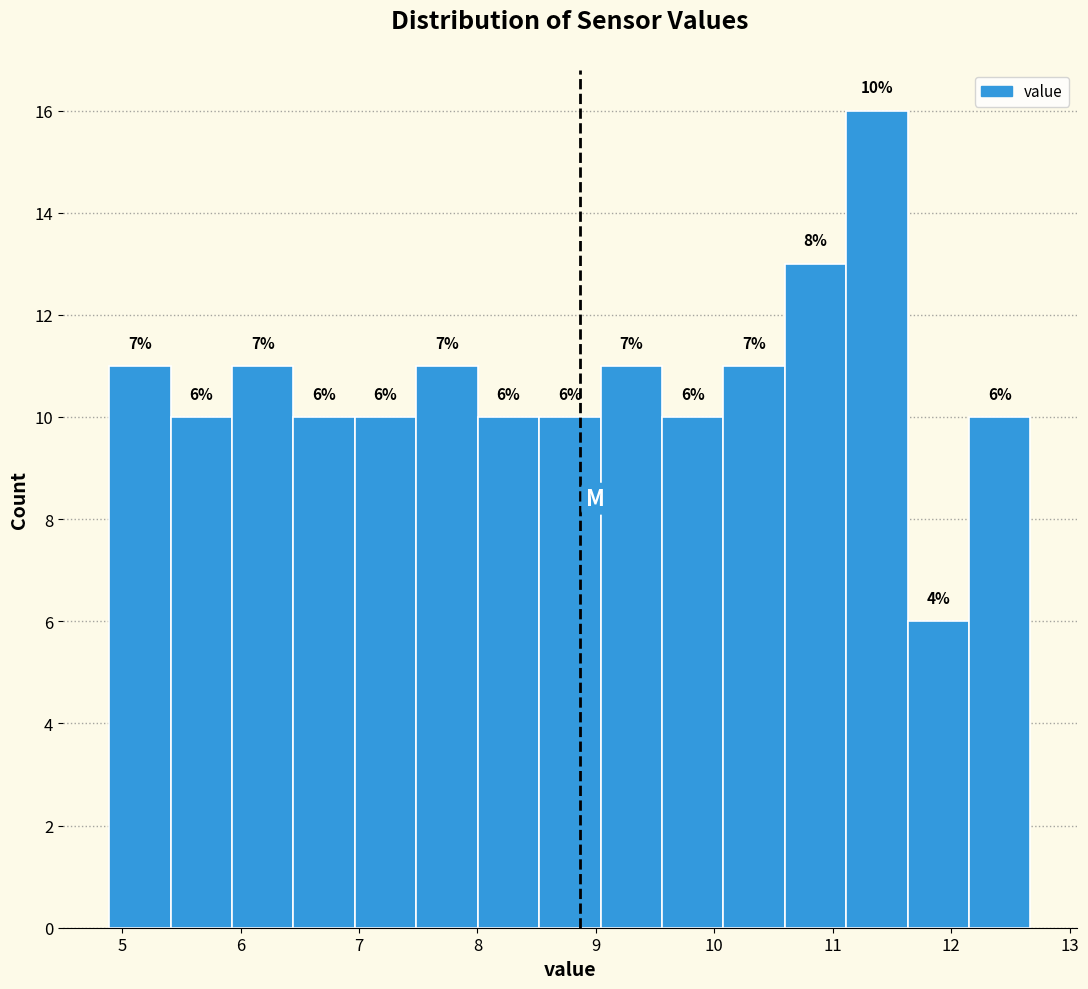

Over which range of the x-axis is the bar tallest?

11.1 to 11.6